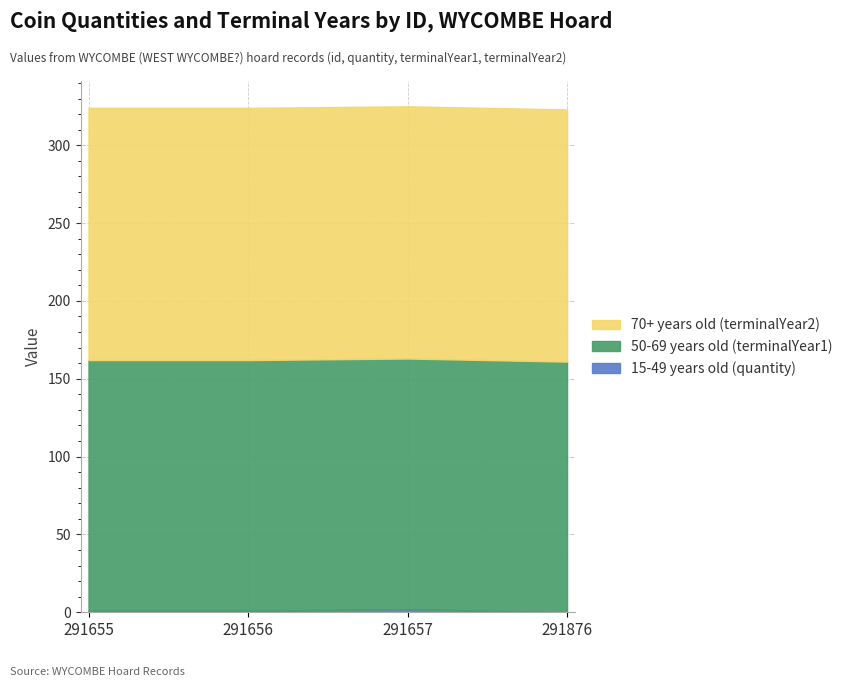

What is the approximate value of 50-69 years old (terminalYear1) at 291876?

161